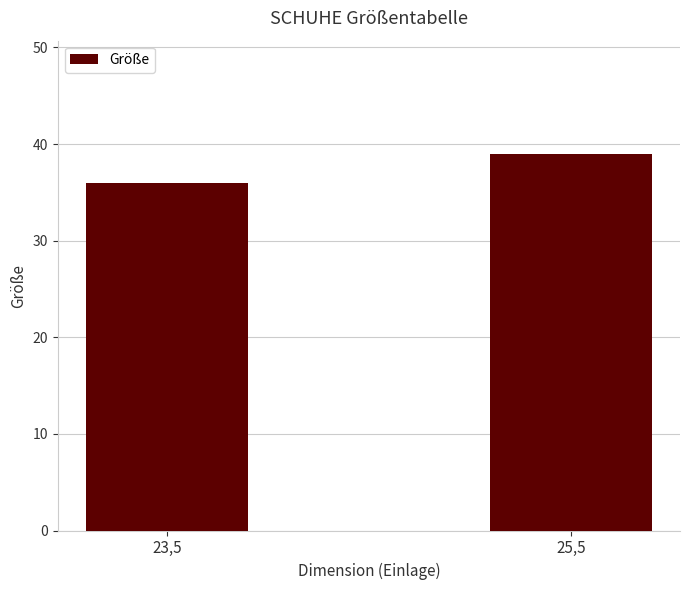

What is the sum of the values at 25,5 and 23,5?

75